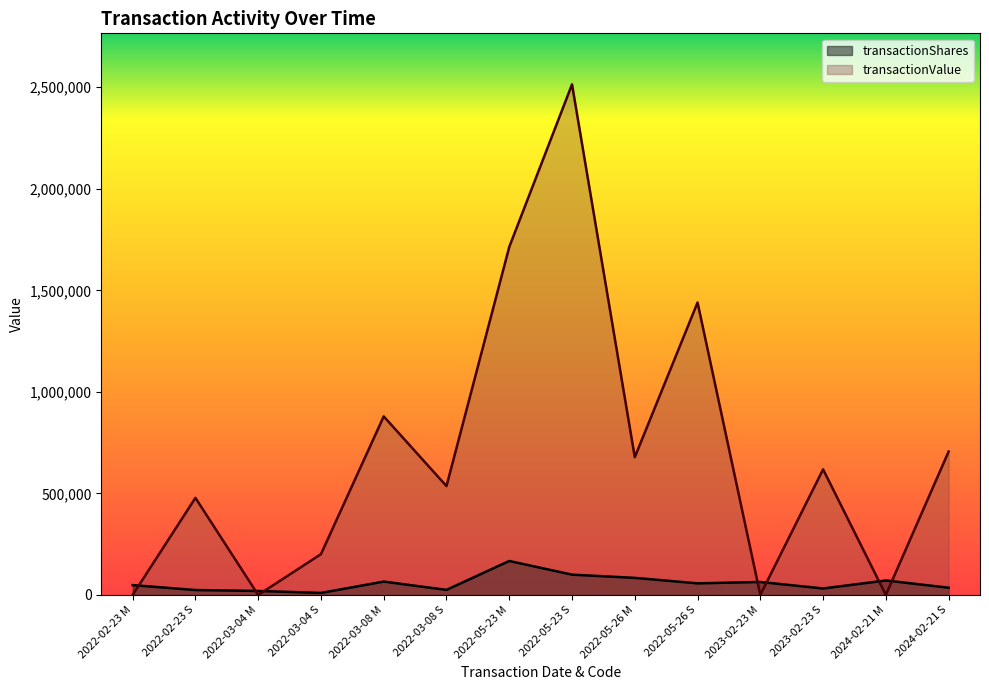

What is the difference between the transactionShares values at 2024-02-21 S and 2022-05-23 M?

131653